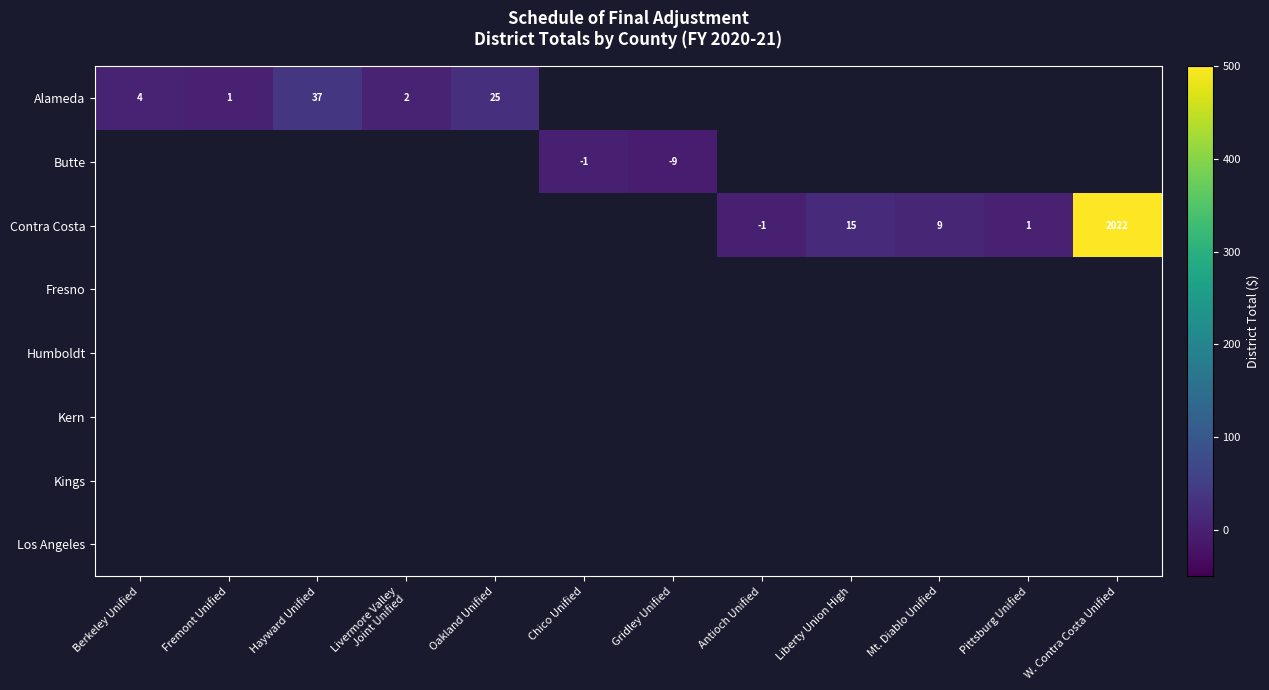

Count the number of categories in the chart.

12